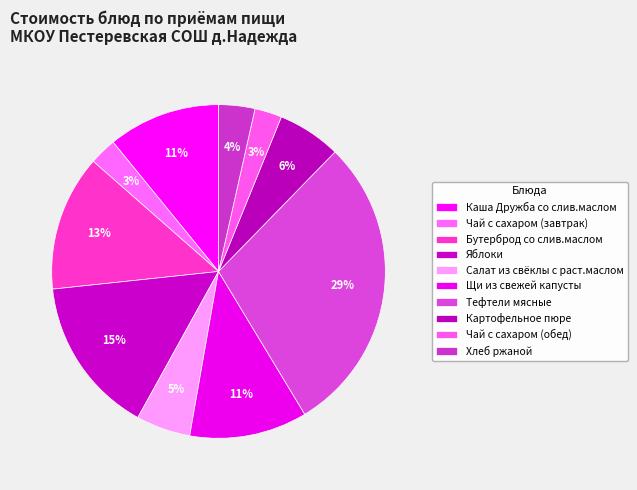

Count the number of slices in the pie.

10